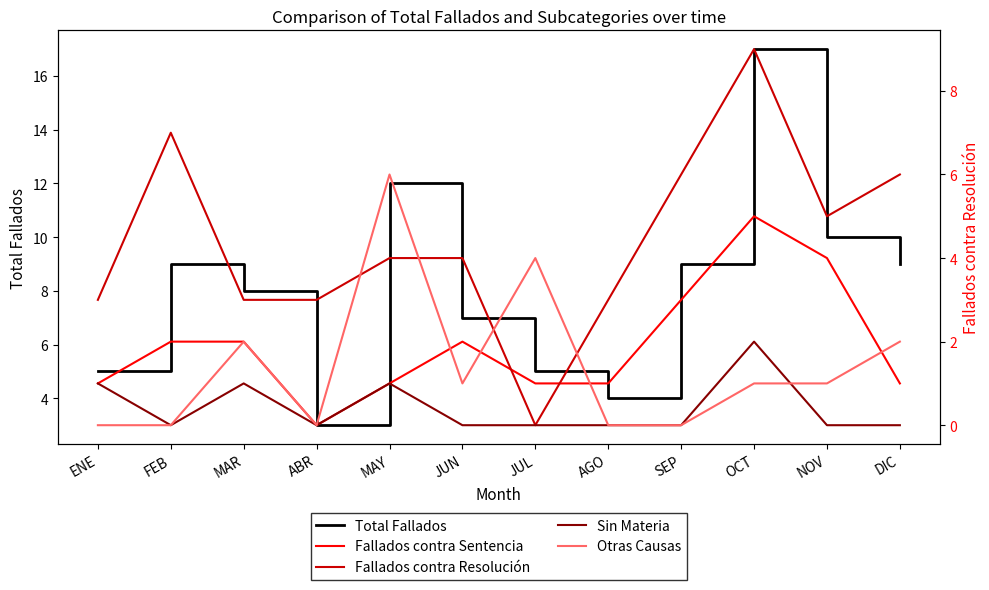

How many categories are shown in the chart?

12